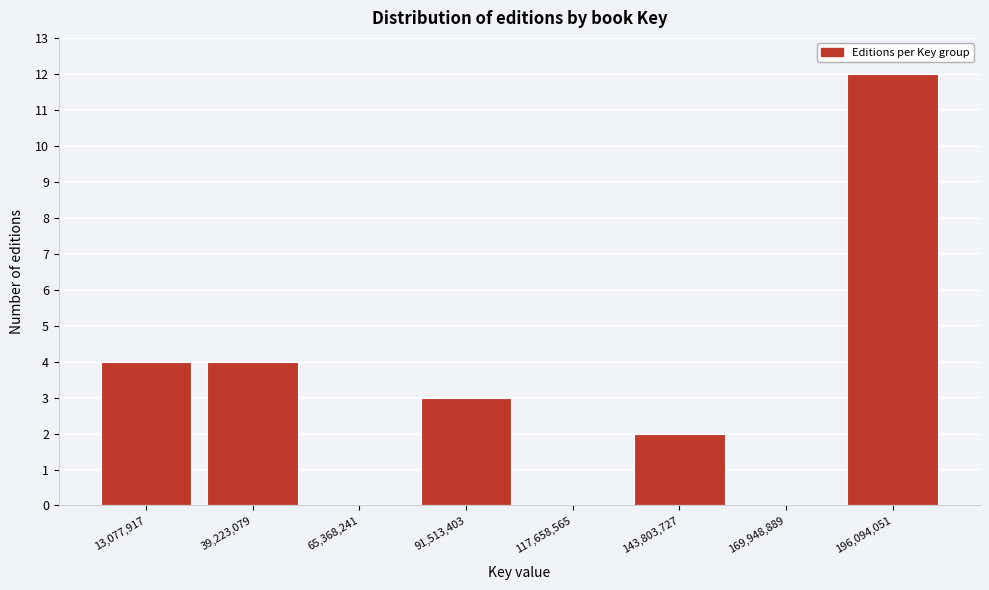

Reading left to right, transcribe this chart: for each bar, give the range it covers on the x-axis and its height. Neither the bar edges nor the heights are printed on the chart, so give them approximately, as read against the axes.

0 to 25000000: 4
25000000 to 50000000: 4
50000000 to 80000000: 0
80000000 to 105000000: 3
105000000 to 130000000: 0
130000000 to 155000000: 2
155000000 to 185000000: 0
185000000 to 210000000: 12